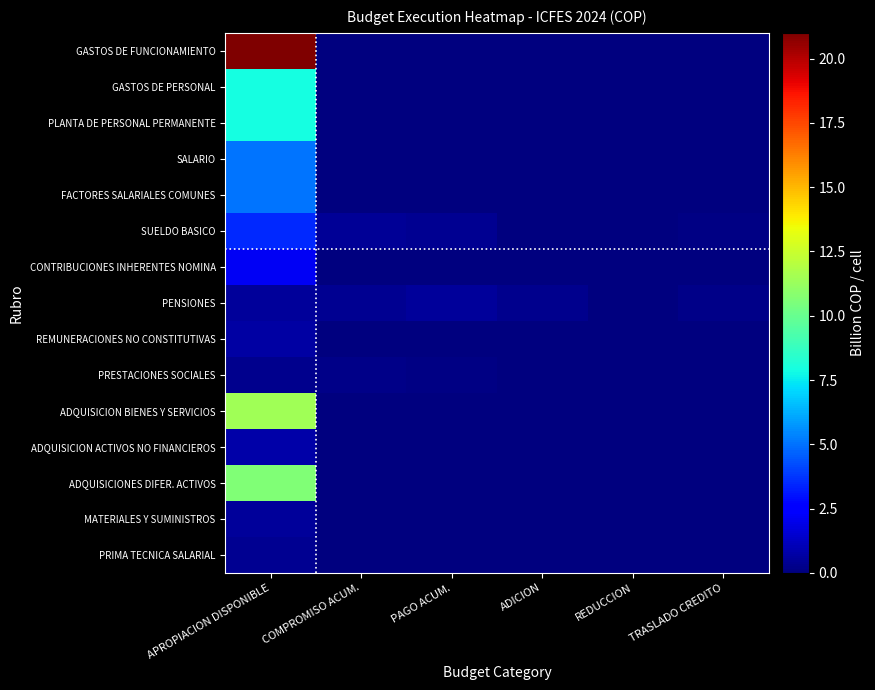

List the series in order of their peak value, lowest first.

PRESTACIONES SOCIALES, PRIMA TECNICA SALARIAL, MATERIALES Y SUMINISTROS, PENSIONES, REMUNERACIONES NO CONSTITUTIVAS, ADQUISICION ACTIVOS NO FINANCIEROS, CONTRIBUCIONES INHERENTES NOMINA, SUELDO BASICO, SALARIO, FACTORES SALARIALES COMUNES, GASTOS DE PERSONAL, PLANTA DE PERSONAL PERMANENTE, ADQUISICIONES DIFER. ACTIVOS, ADQUISICION BIENES Y SERVICIOS, GASTOS DE FUNCIONAMIENTO